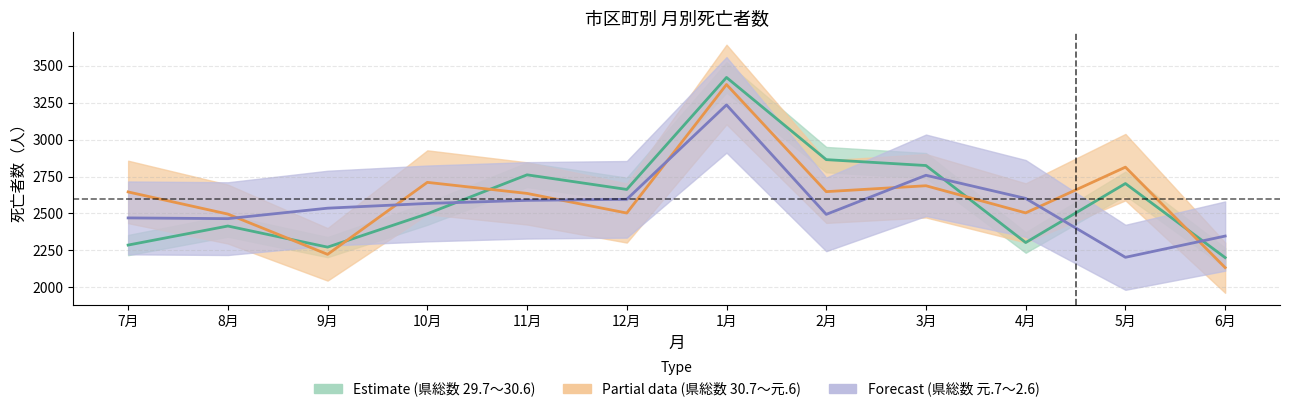

How many interior local valleys does the 県総数_元 series have?

3